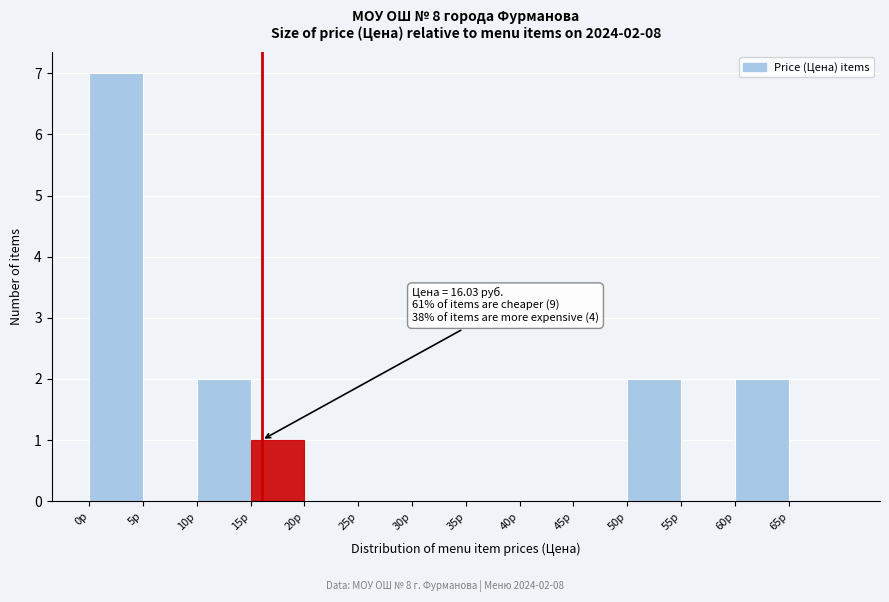

Over which range of the x-axis is the bar tallest?

0 to 5